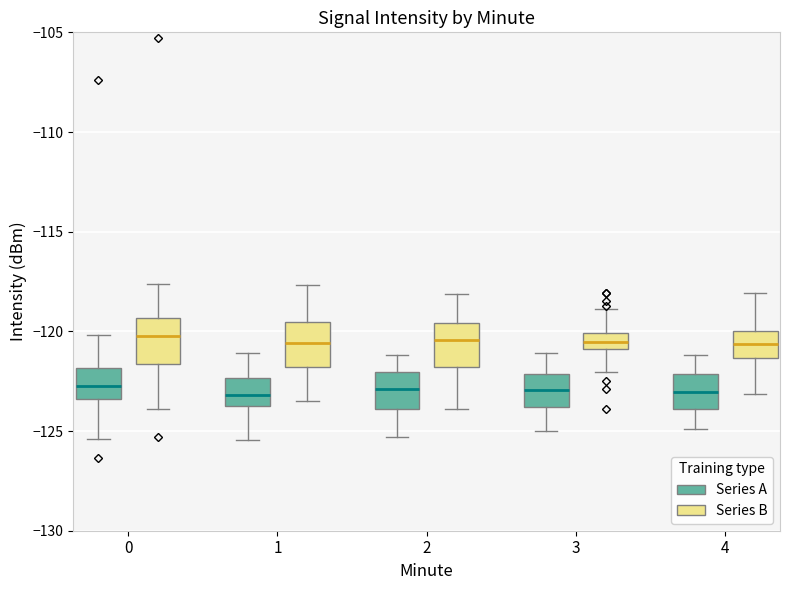

Reading left to right, transcribe this box plot: for each box, give where its median line is, the range the box spans, and where its two whiskers end, as read against the y-axis. The values are not printed on the chart, so give them approximately, as read against the axis.

0 (Series A): median -123.0, box -123.5 to -122.0, whiskers -125.5 to -120.0
0 (Series B): median -120.0, box -121.5 to -119.5, whiskers -124.0 to -117.5
1 (Series A): median -123.0, box -124.0 to -122.5, whiskers -125.5 to -121.0
1 (Series B): median -120.5, box -122.0 to -119.5, whiskers -123.5 to -117.5
2 (Series A): median -123.0, box -124.0 to -122.0, whiskers -125.5 to -121.0
2 (Series B): median -120.5, box -122.0 to -119.5, whiskers -124.0 to -118.0
3 (Series A): median -123.0, box -124.0 to -122.0, whiskers -125.0 to -121.0
3 (Series B): median -120.5, box -121.0 to -120.0, whiskers -122.0 to -119.0
4 (Series A): median -123.0, box -124.0 to -122.0, whiskers -125.0 to -121.0
4 (Series B): median -120.5, box -121.5 to -120.0, whiskers -123.0 to -118.0